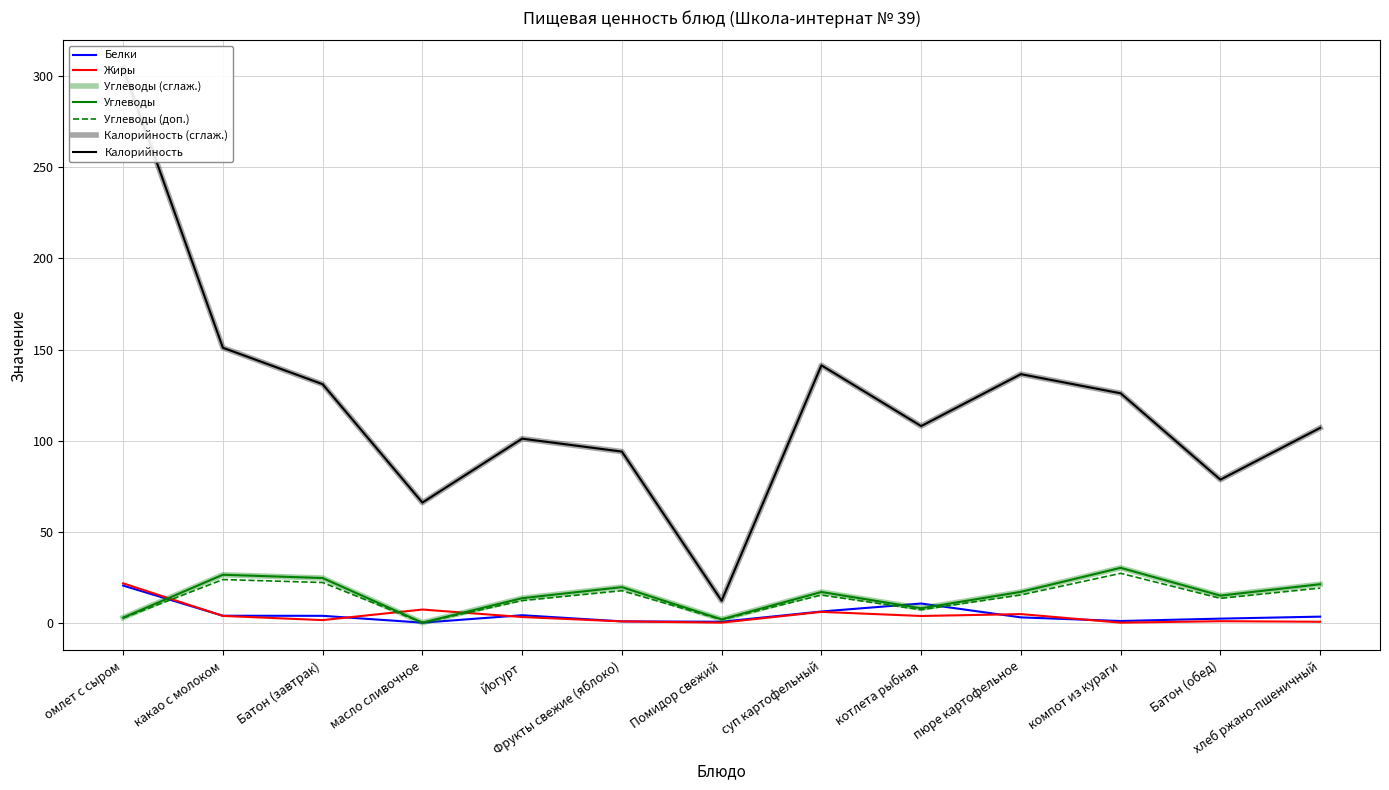

Reading left to right, what are all the values shown in this chart?

Белки: 20.4	3.9	3.9	0.1	4.2	0.8	0.6	6.2	10.6	3.0	1.0	2.3	3.4
Жиры: 21.7	3.8	1.5	7.3	3.2	0.8	0.1	6.0	3.8	4.8	0.1	0.9	0.6
Углеводы: 2.9	26.4	24.6	0.1	13.5	19.6	1.9	16.9	8.0	17.0	30.2	14.9	21.2
Калорийность: 304.5	151.0	131.0	66.0	101.1	94.0	12.1	141.4	108.0	136.5	126.0	78.6	107.0